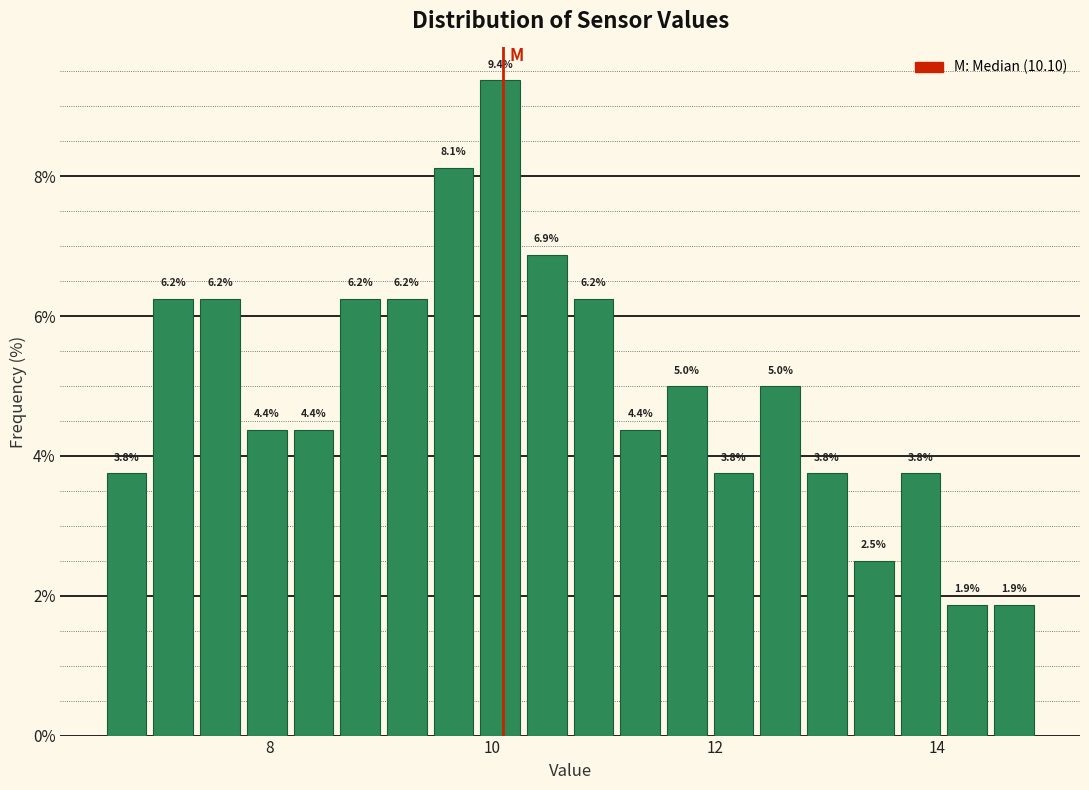

Read against the x-axis, roughly where is the centre of the tallest bar?

10.0